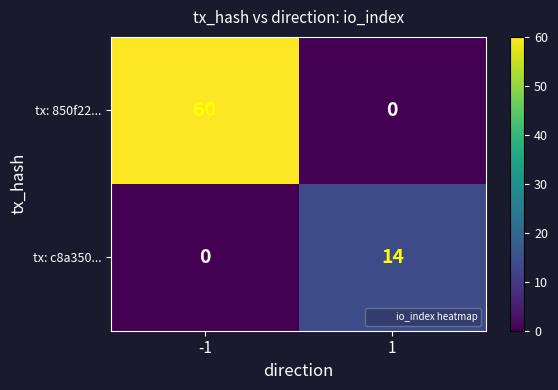

What is the maximum value for tx: 850f22...?

60